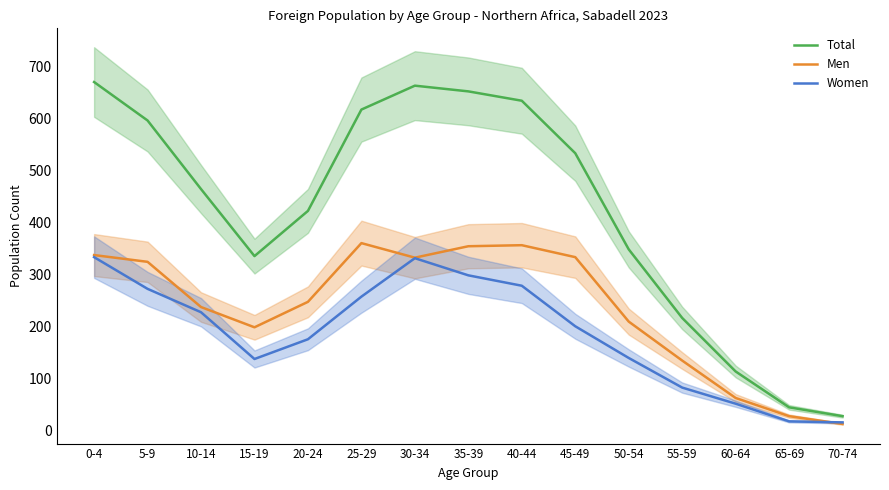

What is the difference between the maximum and minimum values in the Men series?

348